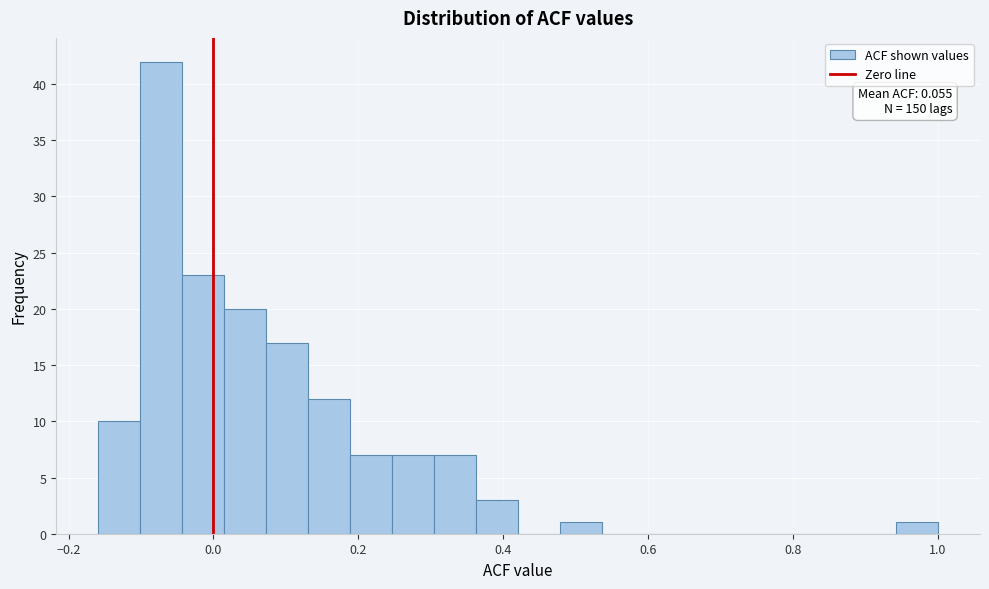

Read against the x-axis, roughly where is the centre of the tallest bar?

-0.08